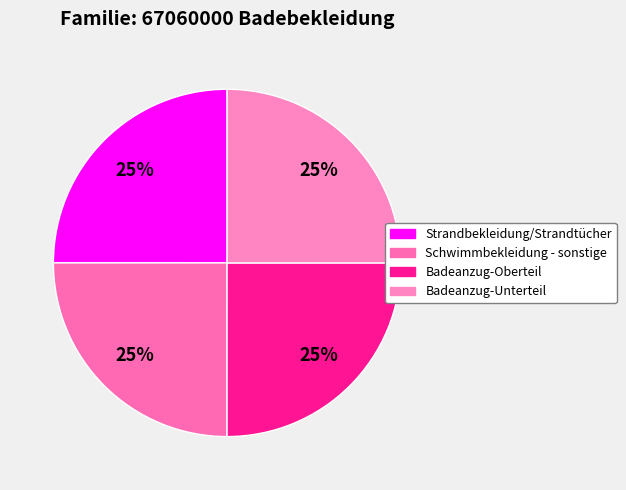

To the nearest percent, what is the combined percentage of Schwimmbekleidung - sonstige and Badeanzug-Oberteil?

50%